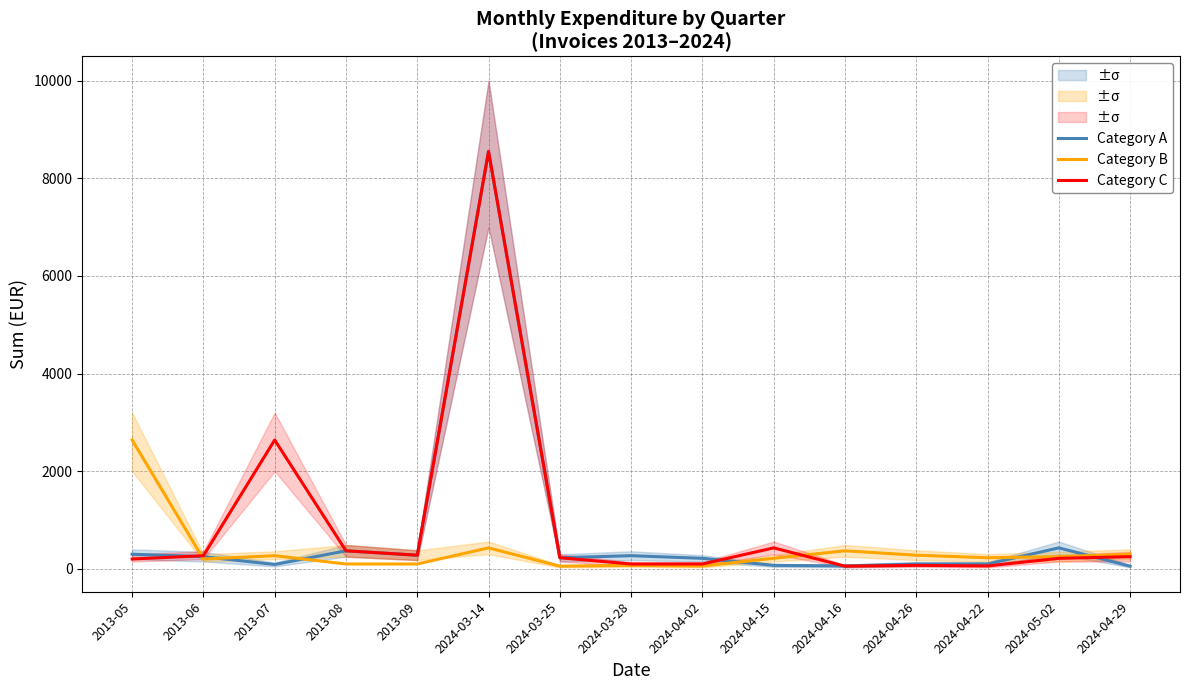

Between which two adjacent categories do Category C and Category A first intersect?

2013-05 and 2013-06